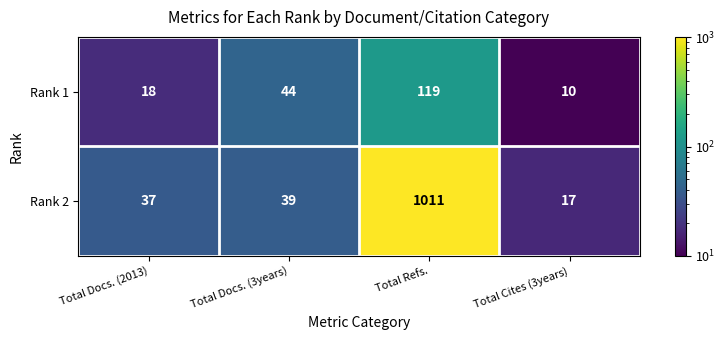

At which category does the chart reach its peak across all series?

Total Refs.